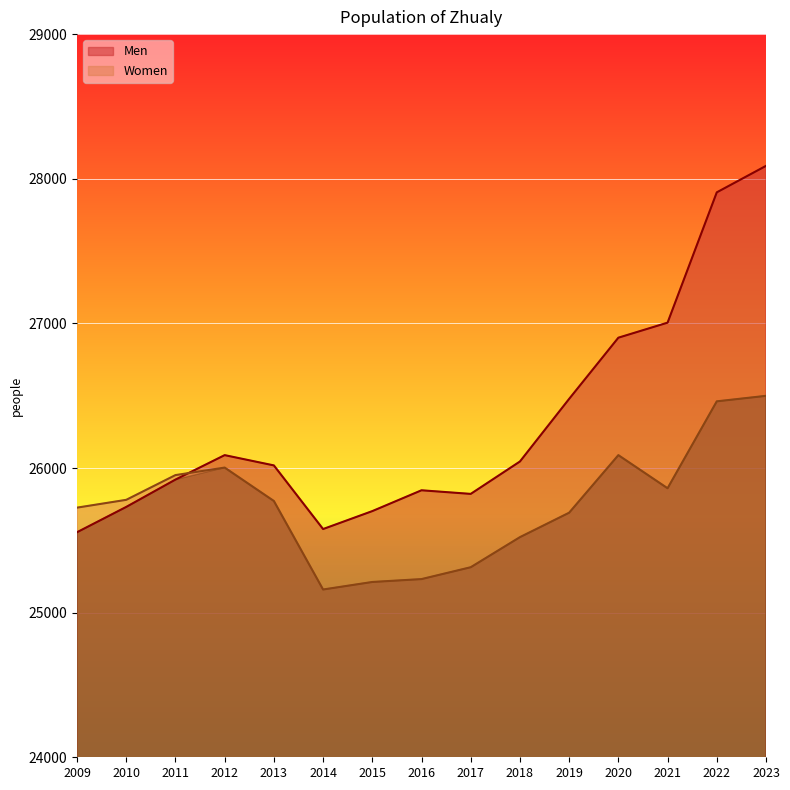

How many lines are shown in the chart?

2